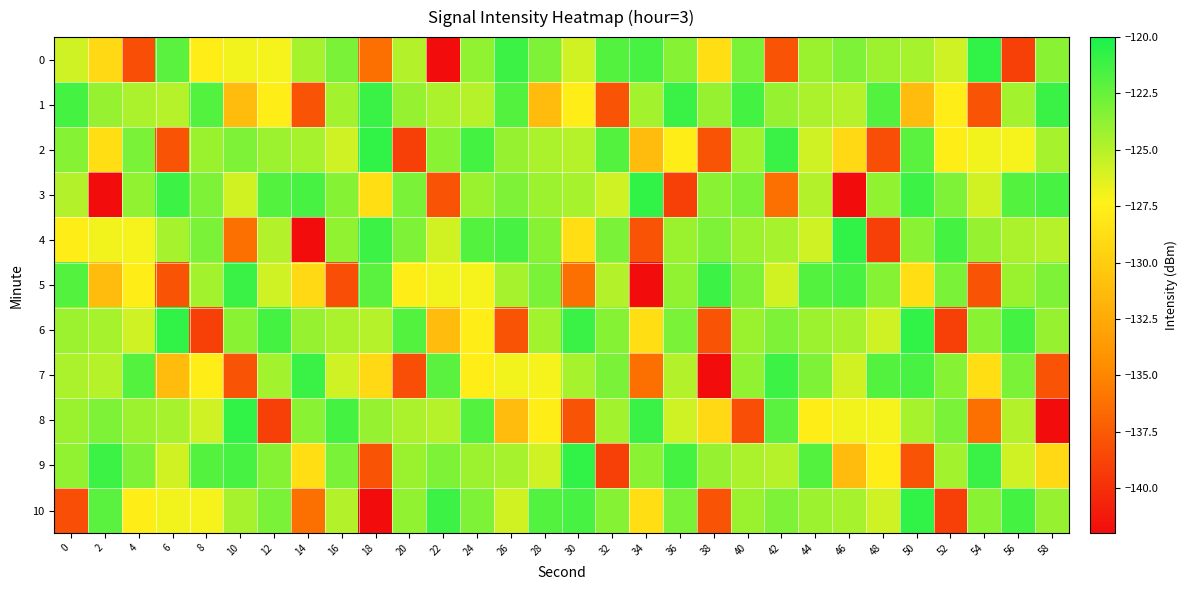

At 8, list the series in order from largest to smallest.

9, 1, 4, 3, 2, 5, 8, 10, 0, 7, 6